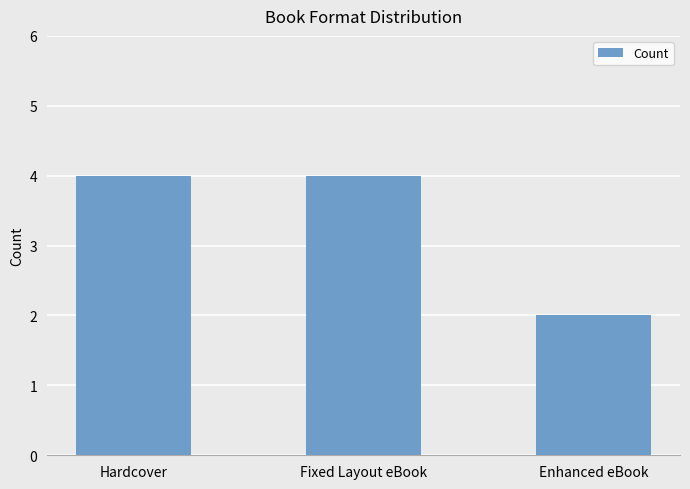

What is the sum of the values at Fixed Layout eBook and Enhanced eBook?

6